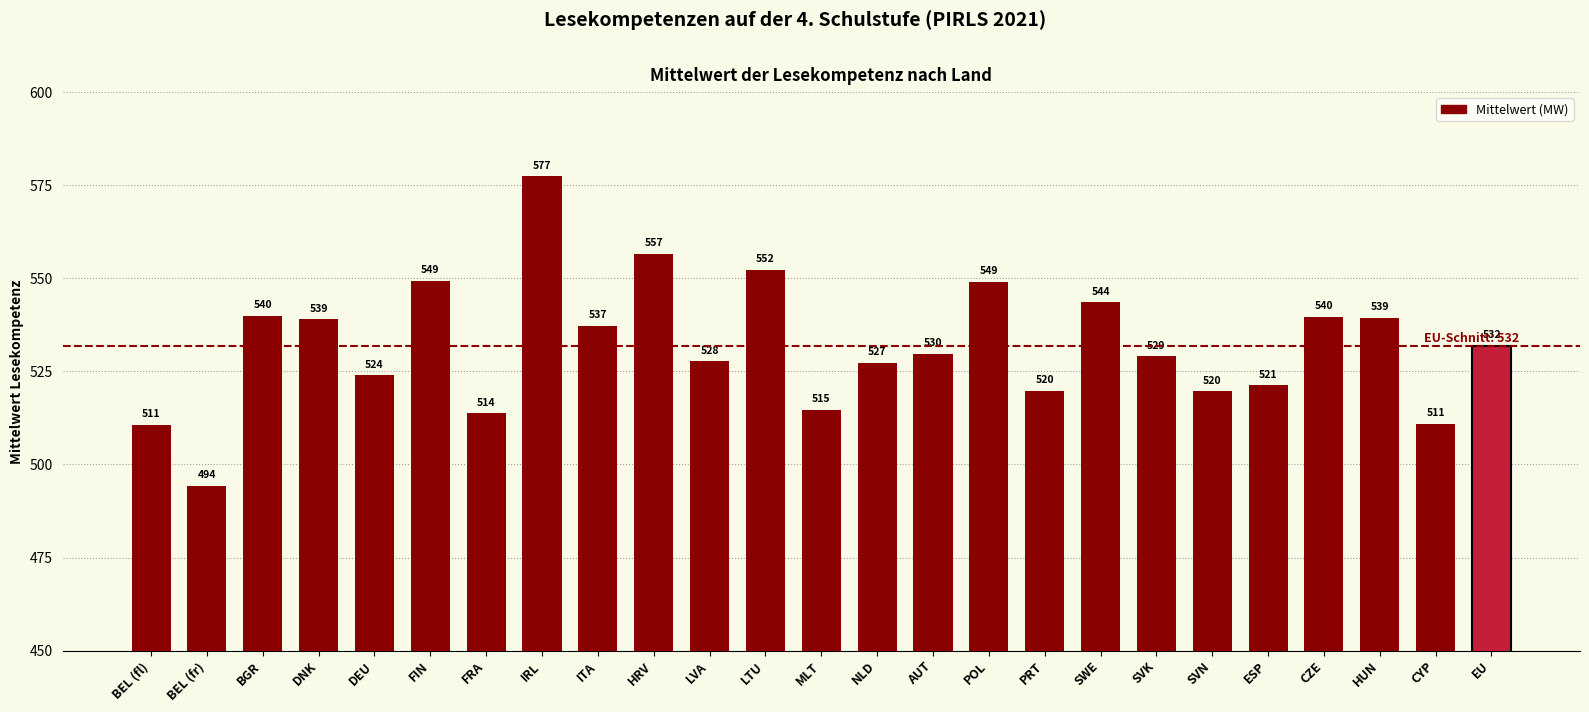

Is it true that the value at BEL (fl) is 818.1?

False